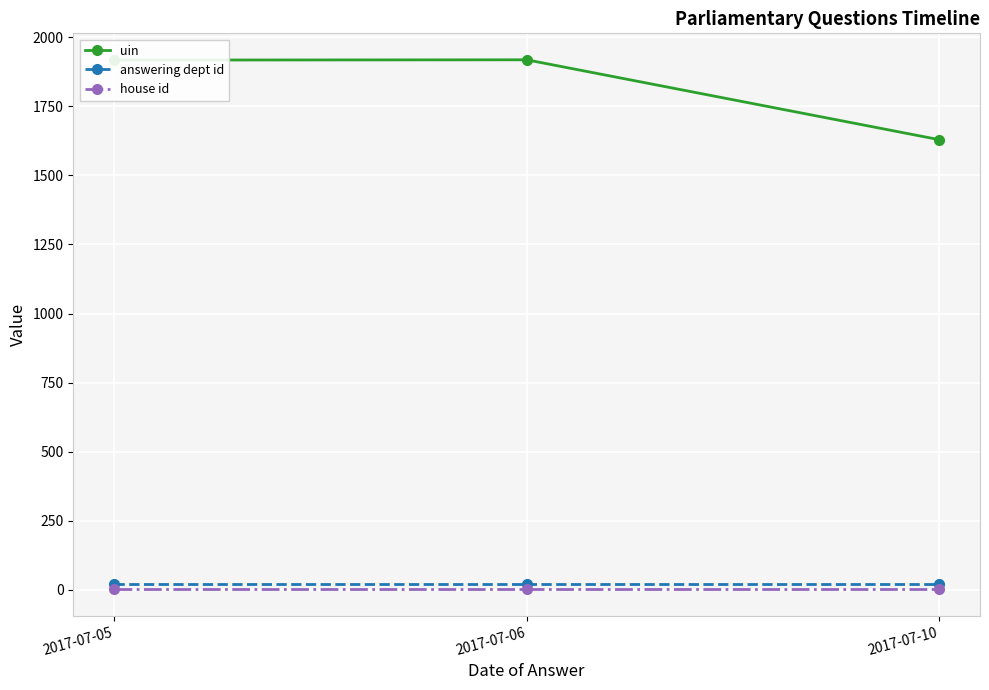

Between 2017-07-05 and 2017-07-10, which series saw the biggest shift?

uin